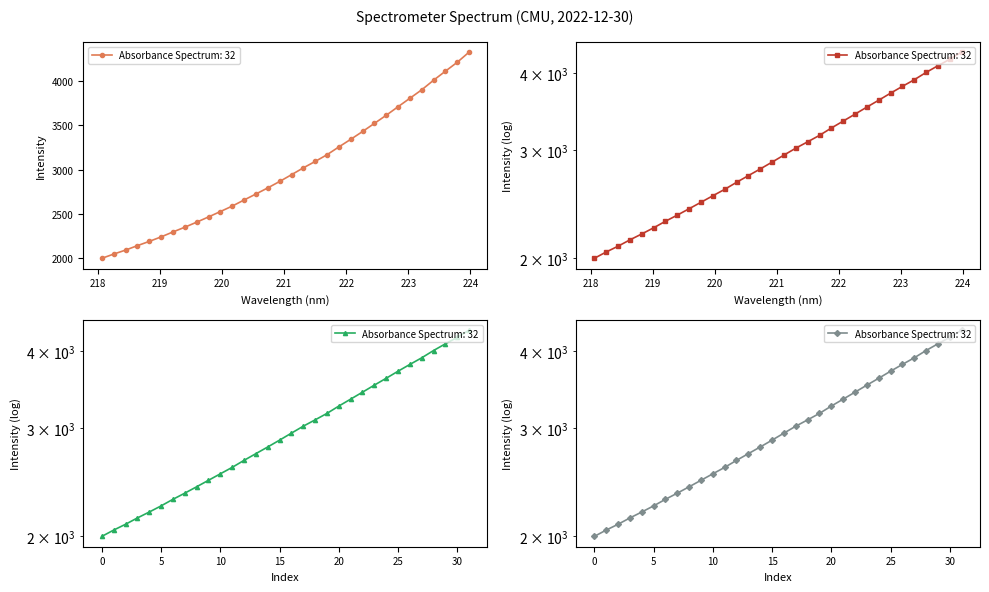

What is the sum of all values?

95860.7